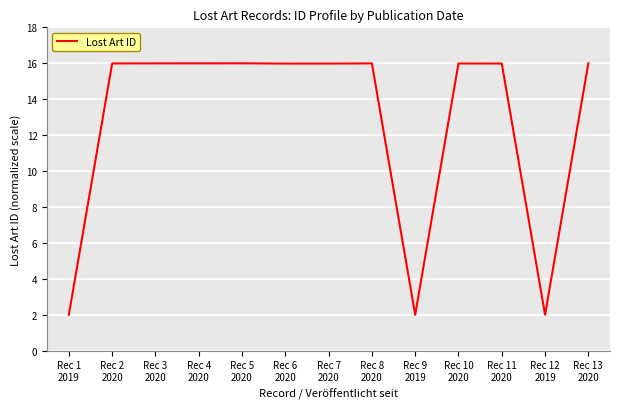

True or false: the data has more than 1 interior local peaks.

True